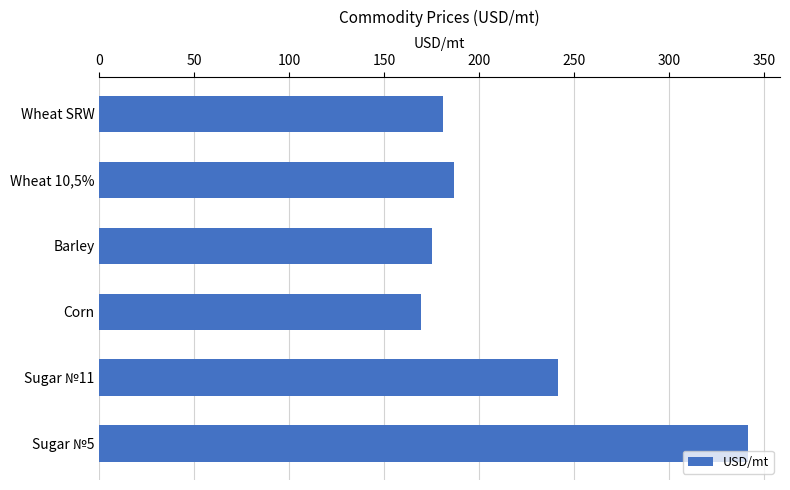

Rank the categories by value from highest to lowest.

Sugar №5, Sugar №11, Wheat 10,5%, Wheat SRW, Barley, Corn